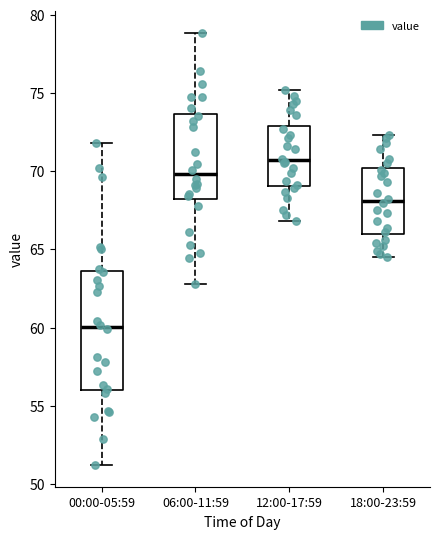

Where is the upper edge of the box for 06:00-11:59 on the y-axis? The values are not printed on the chart, so give them approximately, as read against the axis.

73.5